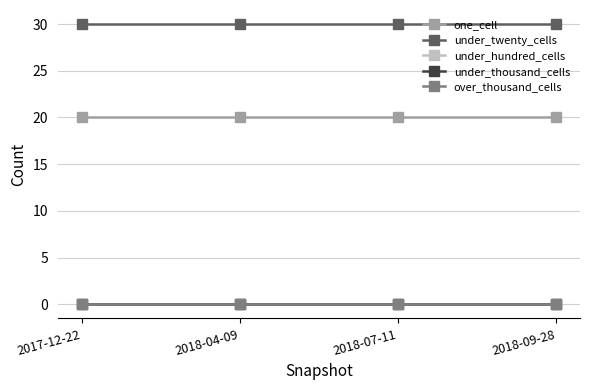

What is the label of the 1st point from the right?

2018-09-28